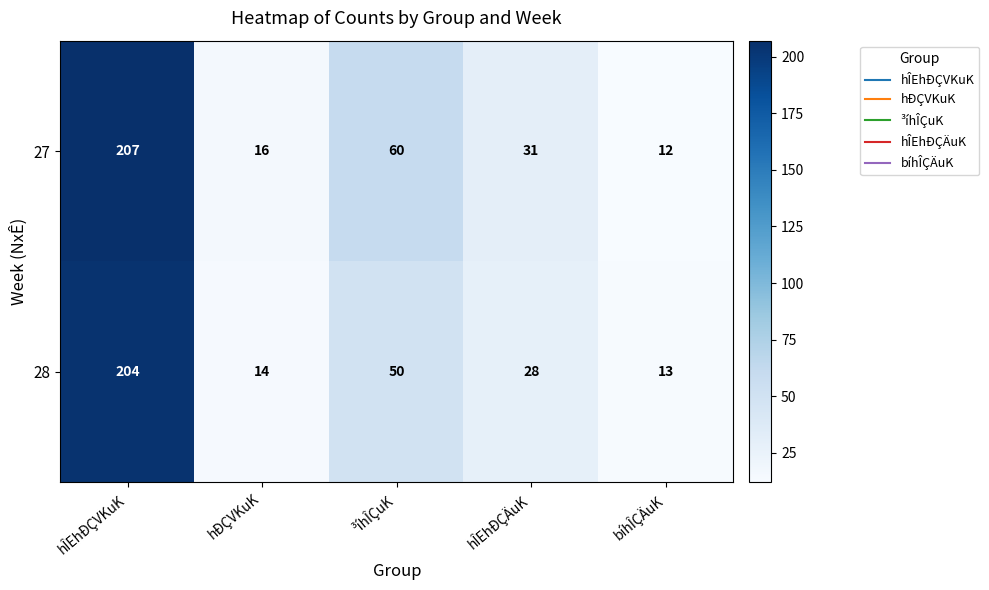

Which category has the lowest value across all series?

bíhÎÇÄuK